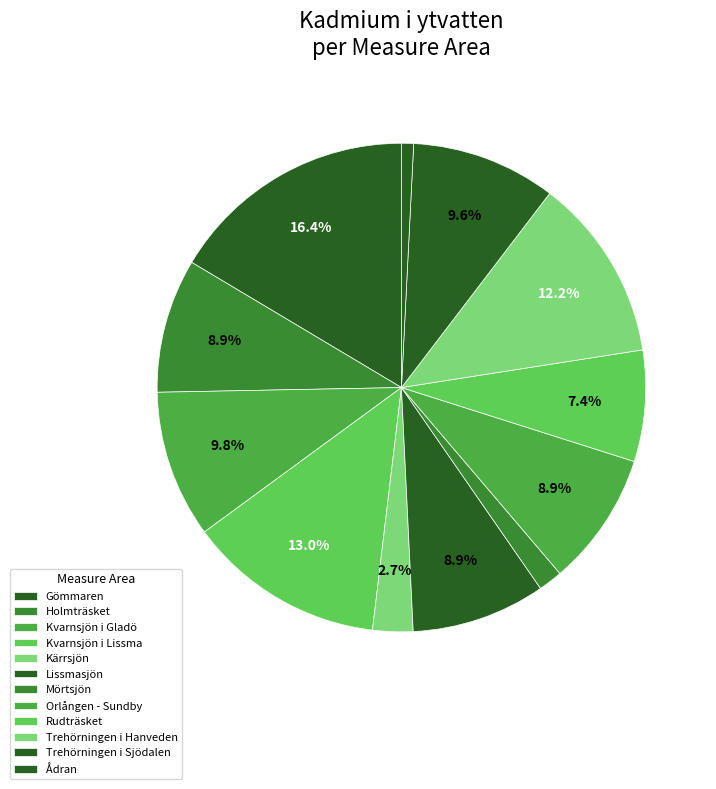

Count the number of slices in the pie.

12